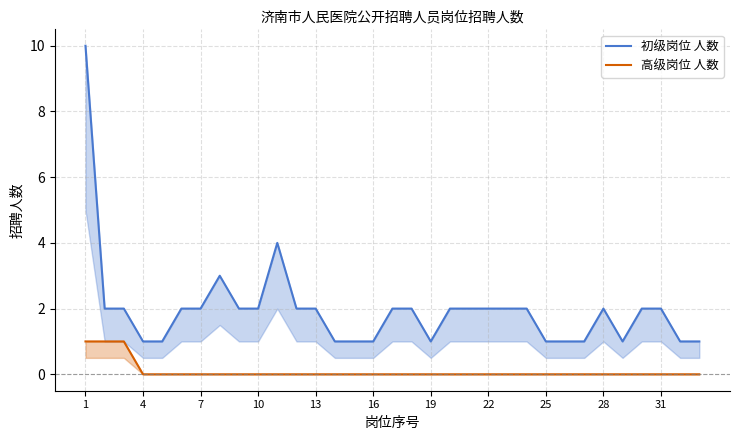

How many data points in 初级岗位 人数 are above 2?

3